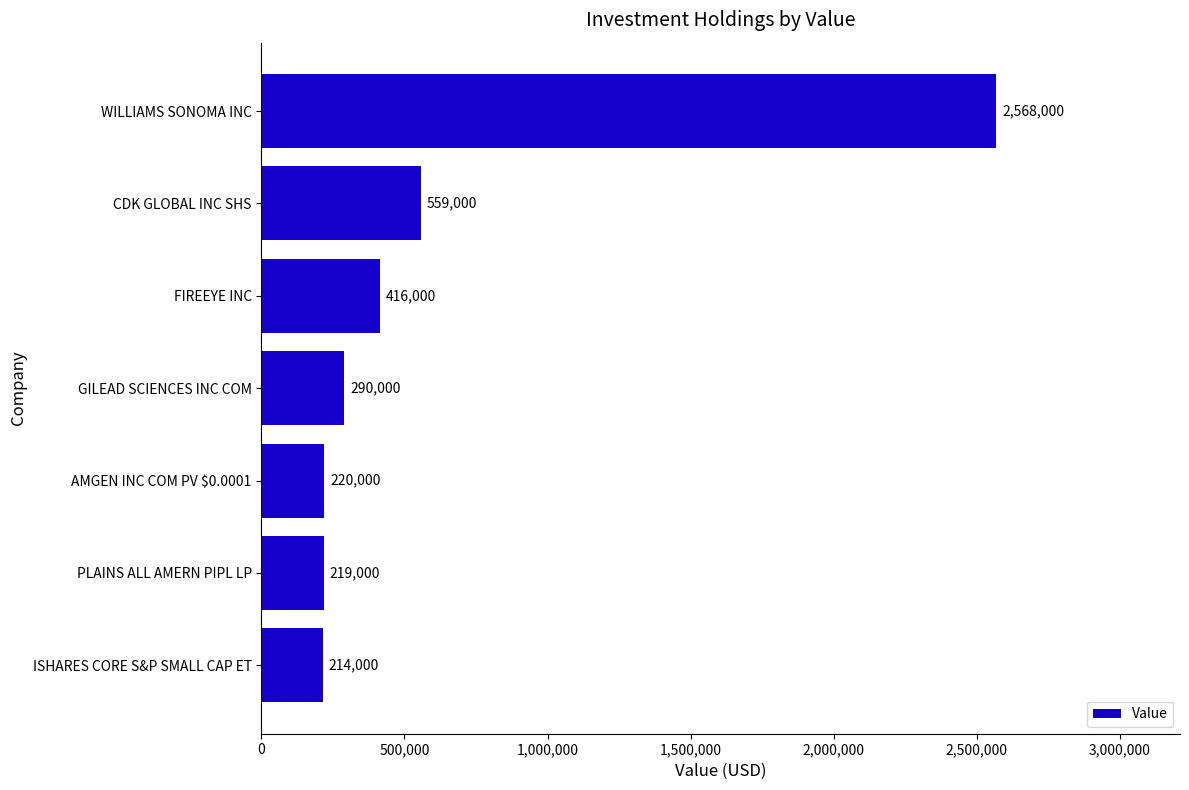

How many values are below 290000?

3